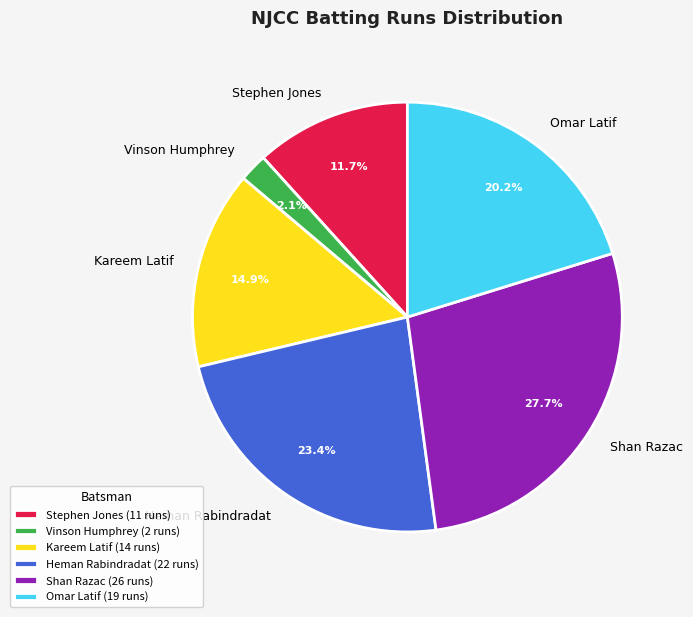

Is the sum of Stephen Jones and Vinson Humphrey greater than half?

No